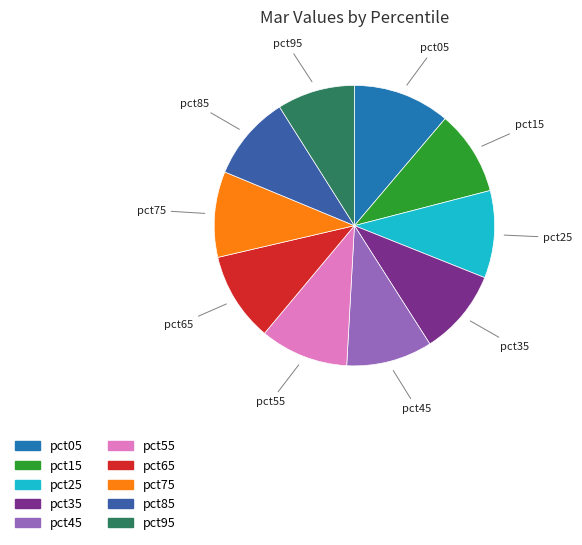

Is there a majority slice in this chart?

No